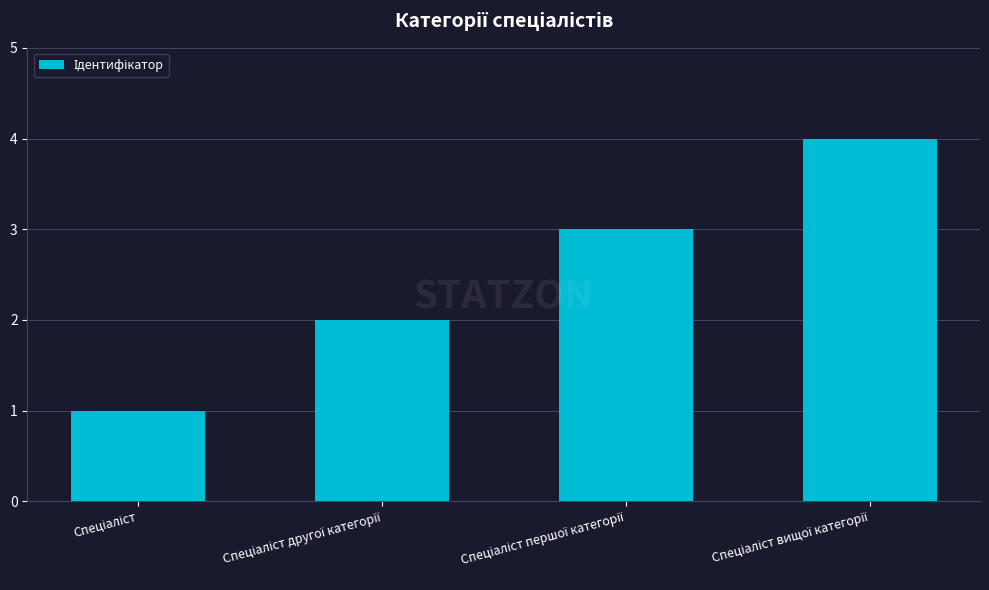

What is the difference between the maximum and second lowest values?

2